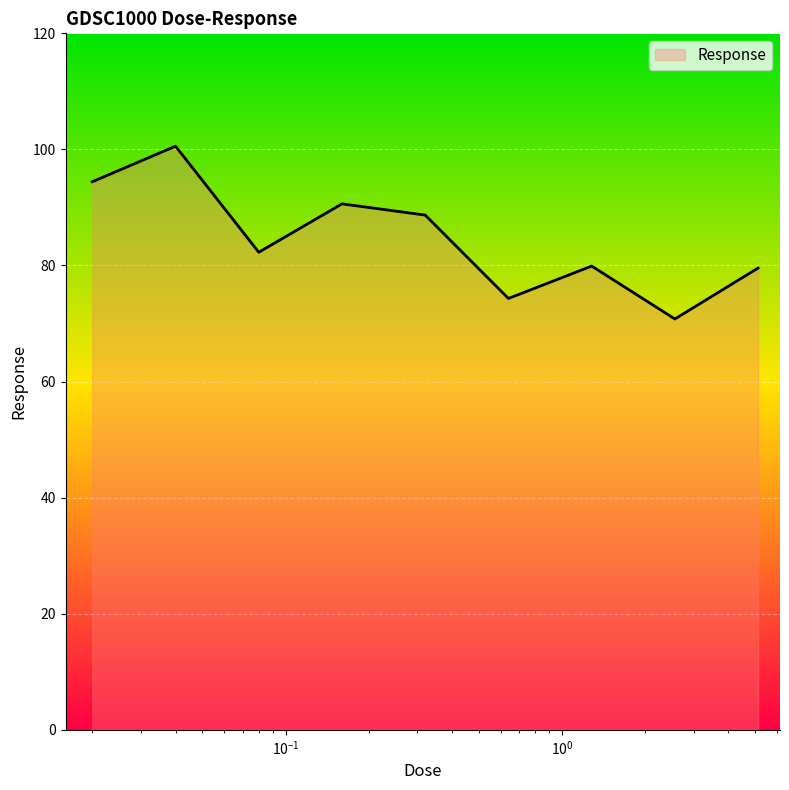

What is the minimum value shown in the chart?

70.8